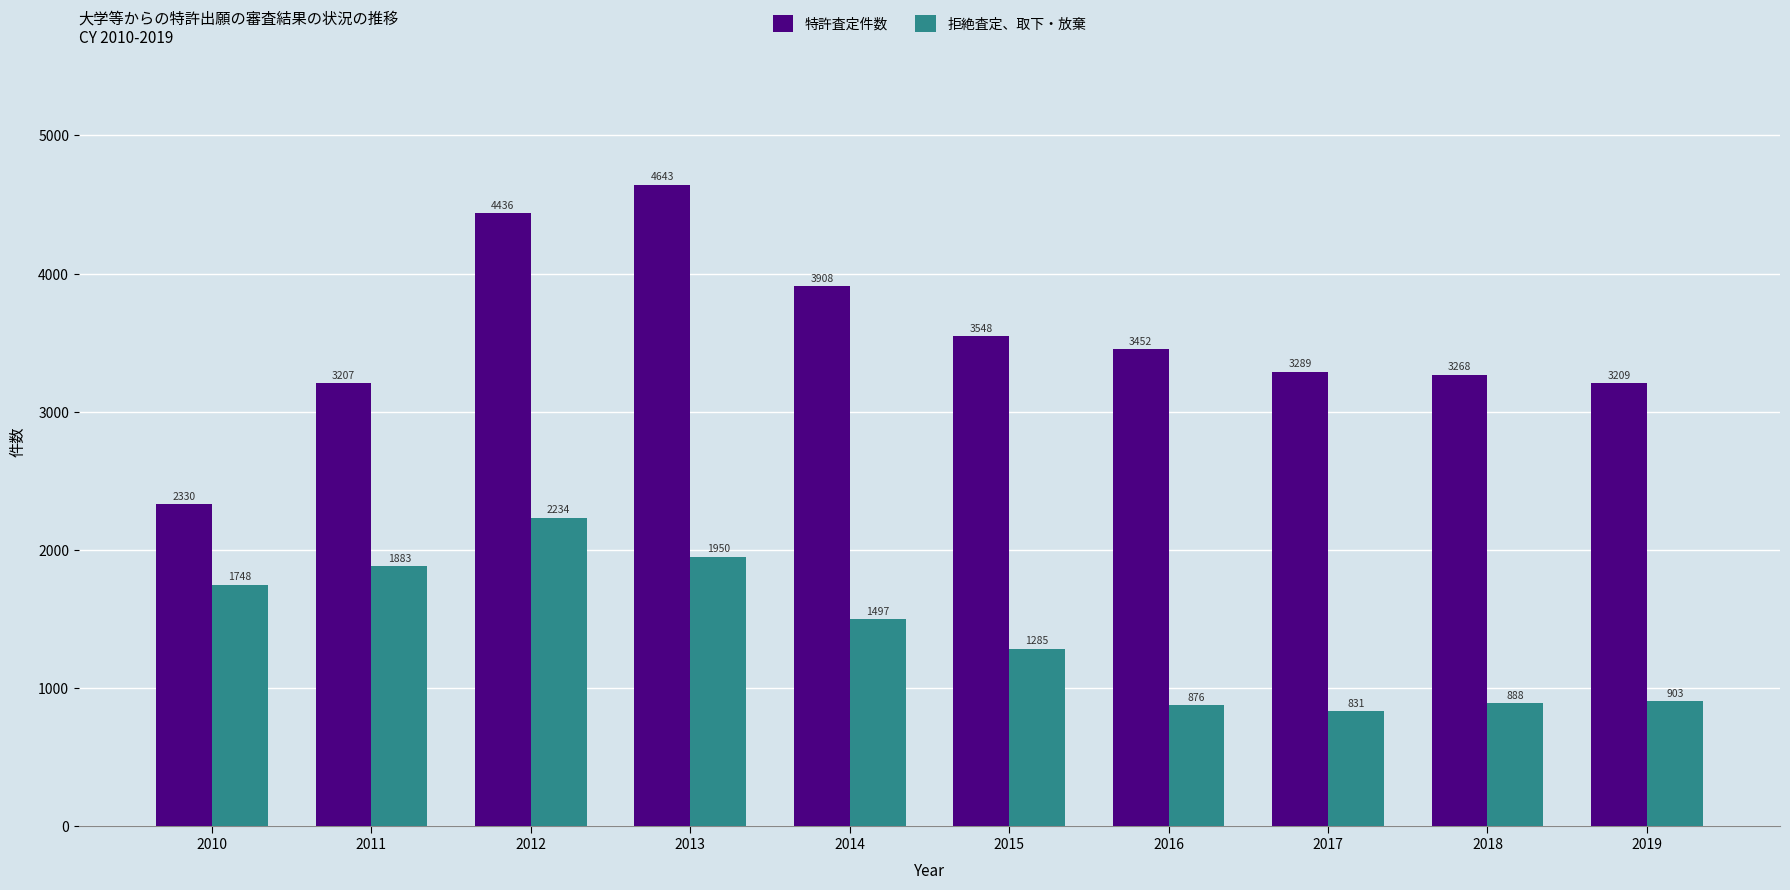

Which series has the widest spread of values?

特許査定件数